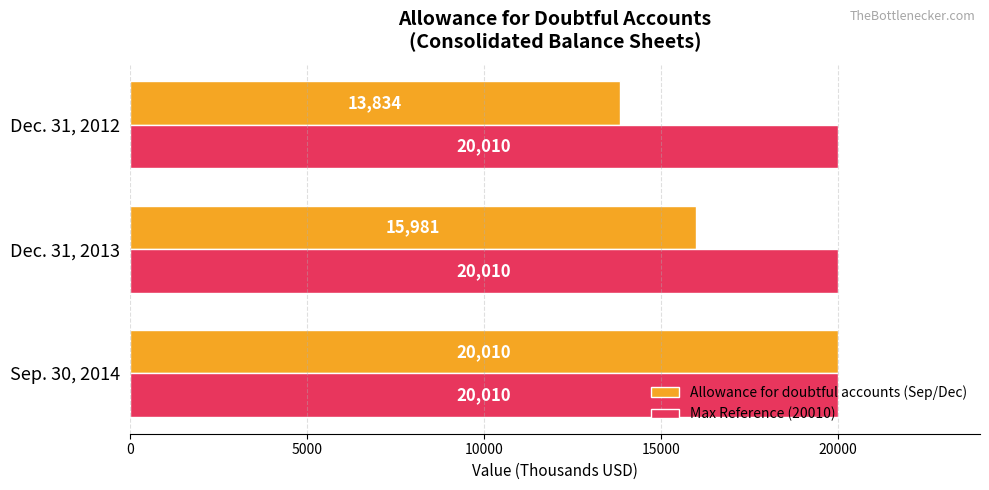

Where is Allowance for doubtful accounts (Sep/Dec) nearest to the value 16922?

Dec. 31, 2013